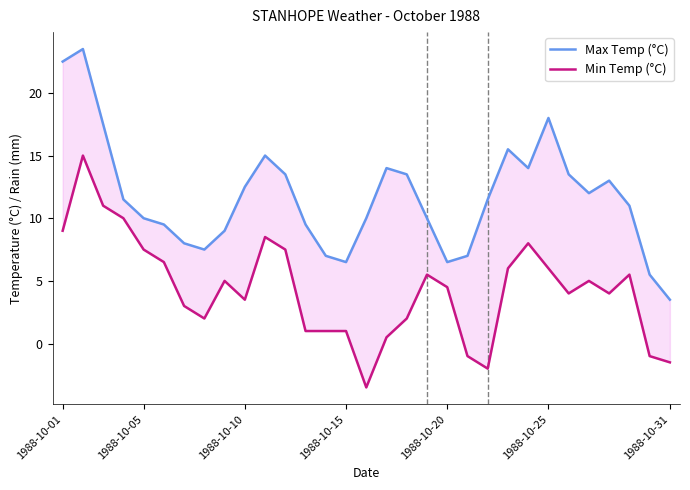

What is the difference between the maximum and minimum values in the Max Temp (°C) series?

20.0